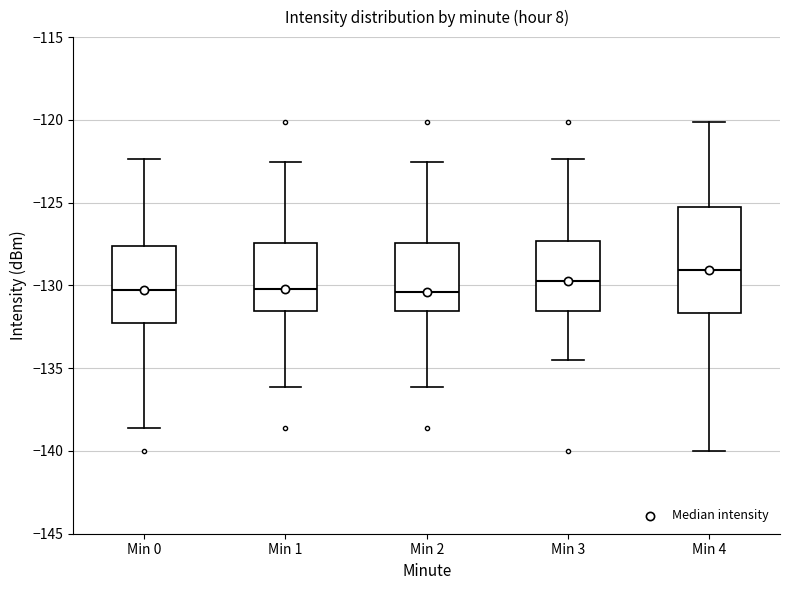

Reading left to right, read every box against the y-axis: the position of its median line, the range the box covers, and the ends of its whiskers. The values are not printed on the chart, so give them approximately, as read against the axis.

Min 0: median -130.5, box -132.5 to -127.5, whiskers -138.5 to -122.5
Min 1: median -130.0, box -131.5 to -127.5, whiskers -136.0 to -122.5
Min 2: median -130.5, box -131.5 to -127.5, whiskers -136.0 to -122.5
Min 3: median -129.5, box -131.5 to -127.5, whiskers -134.5 to -122.5
Min 4: median -129.0, box -131.5 to -125.5, whiskers -140.0 to -120.0